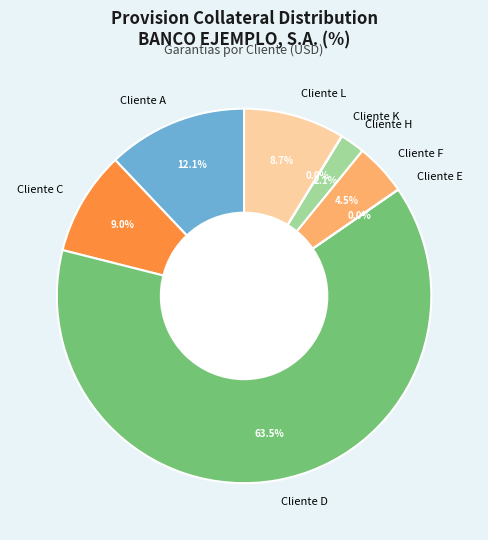

Is it true that Cliente C is 9% of the pie?

True